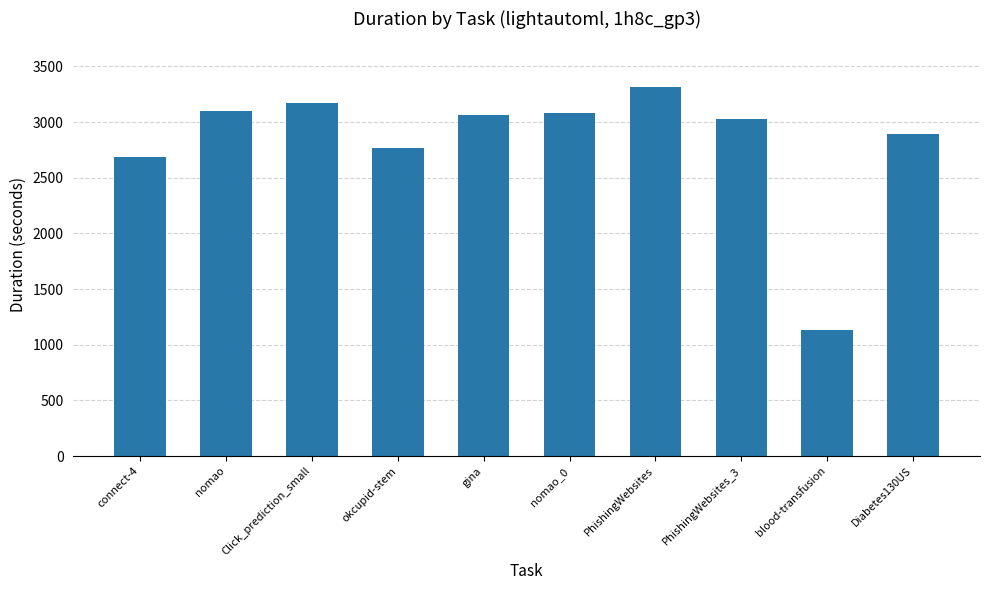

Which has a higher value, Diabetes130US or nomao?

nomao